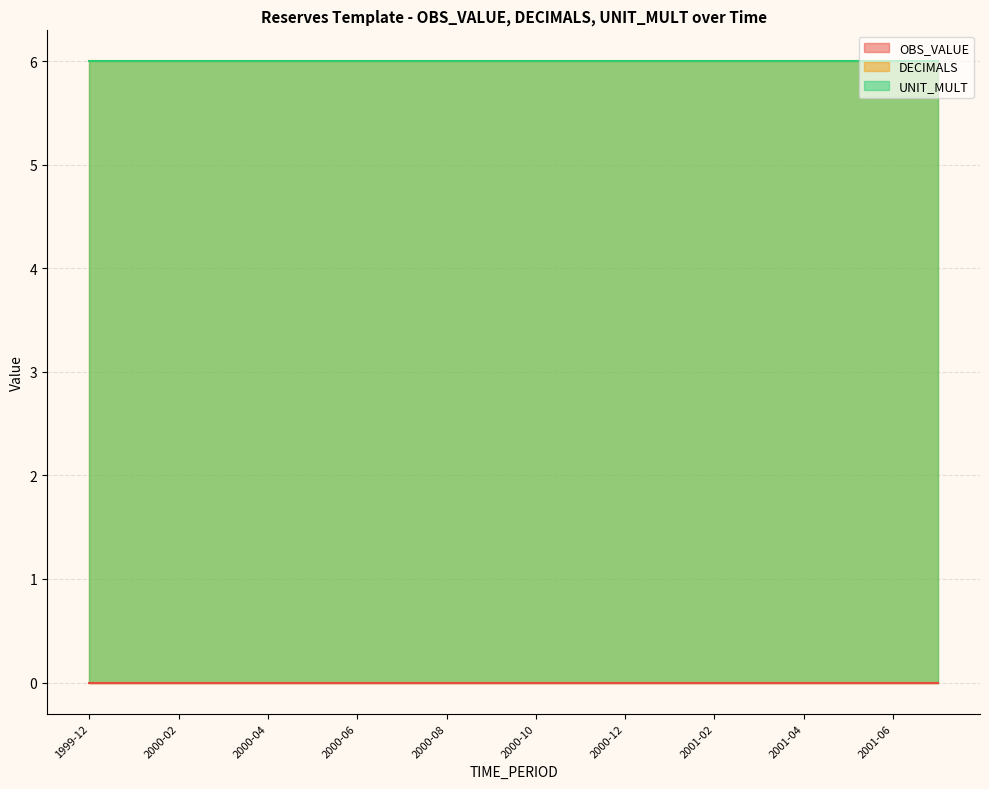

True or false: DECIMALS has more than 1 points higher than both neighbors.

False